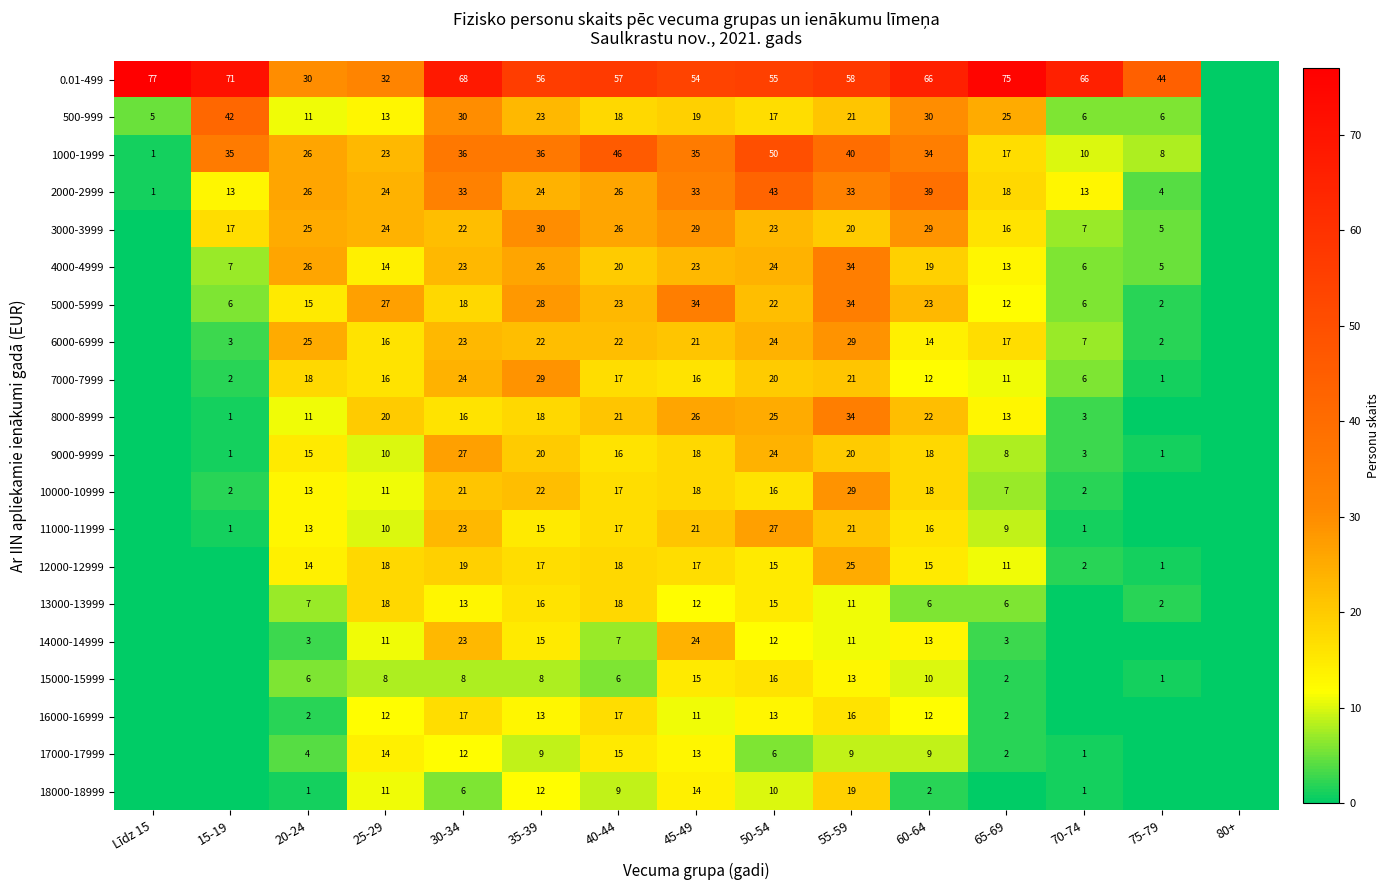

Between 20-24 and 60-64, which series saw the biggest shift?

0.01-499